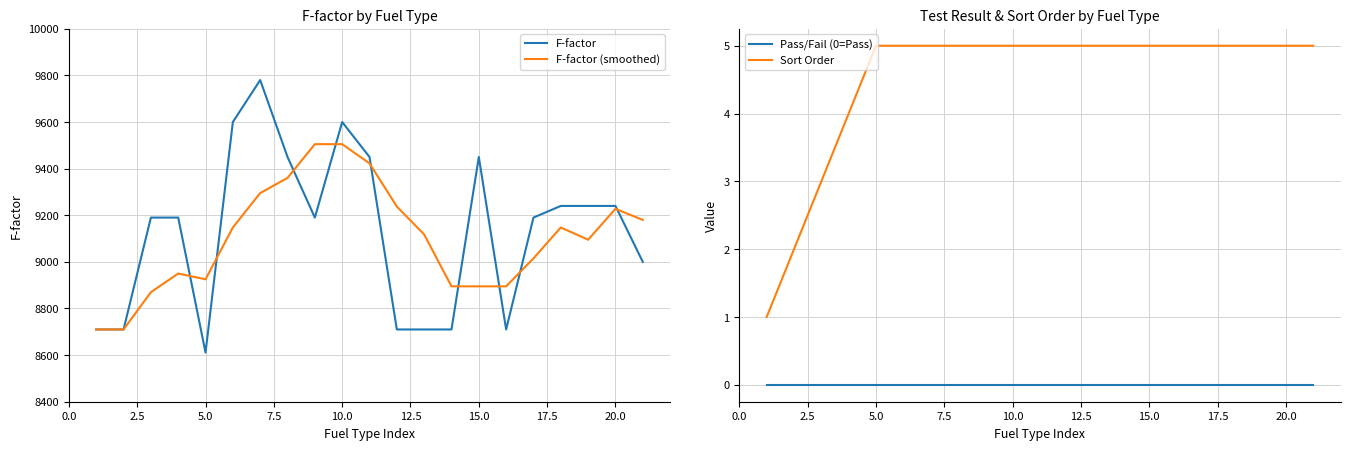

True or false: Sort Order and Pass/Fail (0=Pass) intersect in this chart.

False